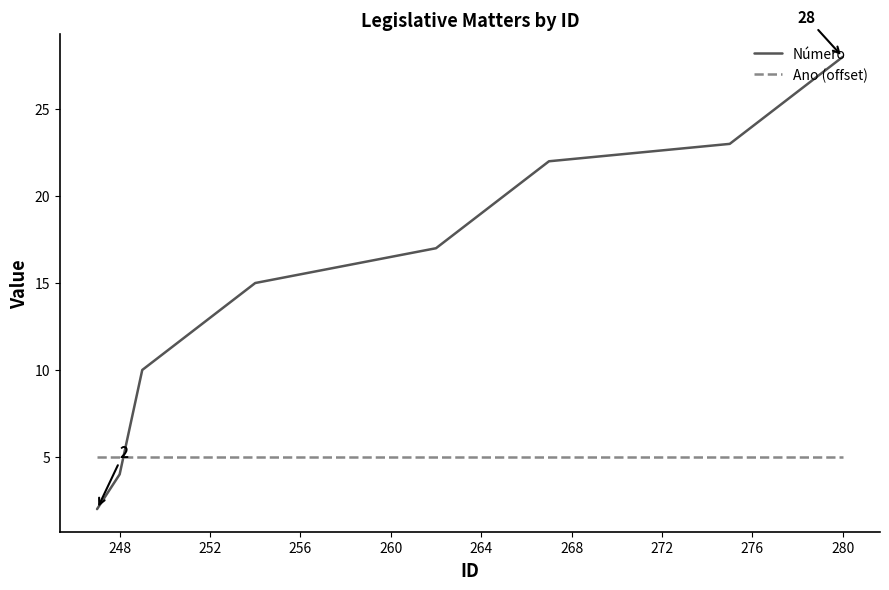

What is the maximum value for Ano (offset)?

5